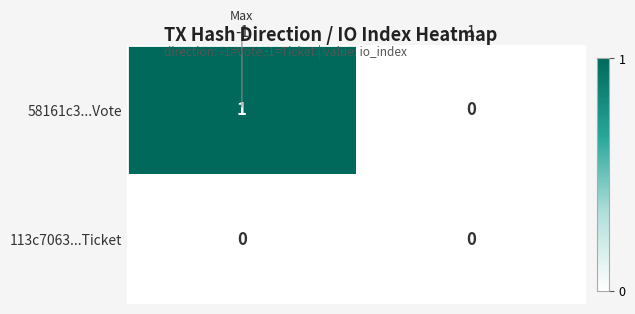

Which series has the widest spread of values?

58161c3...Vote